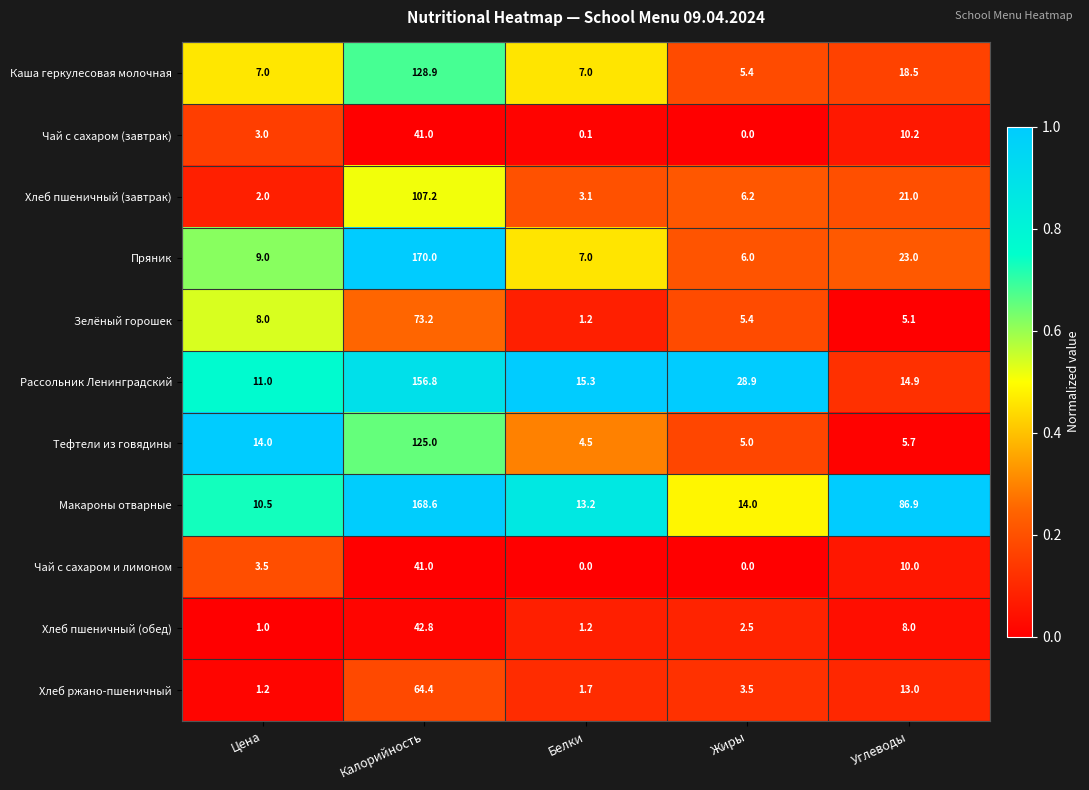

Is it true that Рассольник Ленинградский equals 156.8 at Калорийность?

True